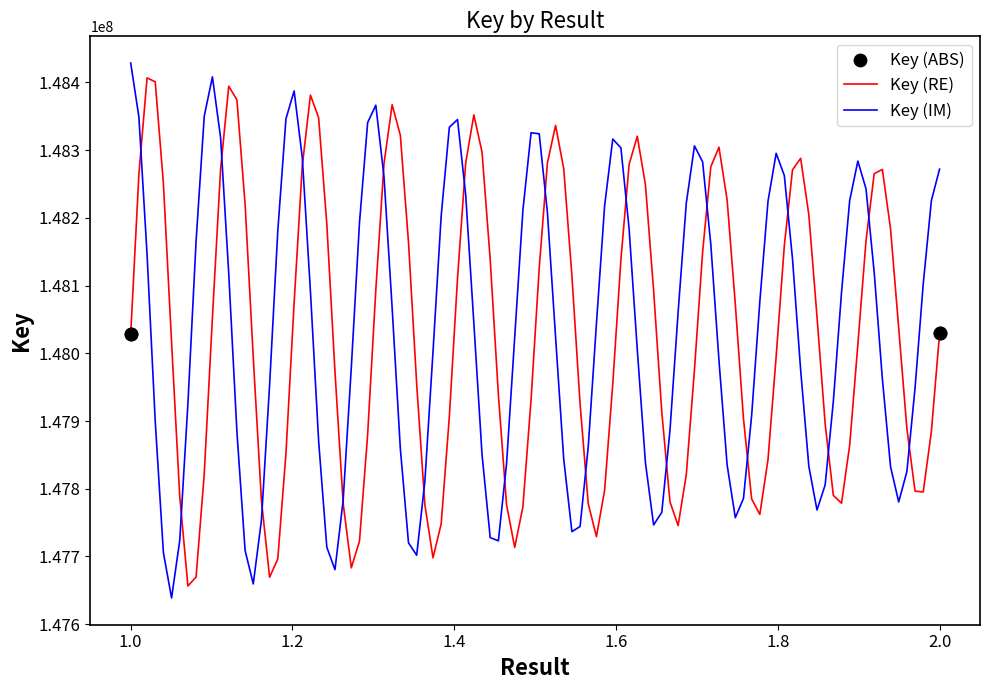

What is the highest value of the Key (RE) series?

148406684.3